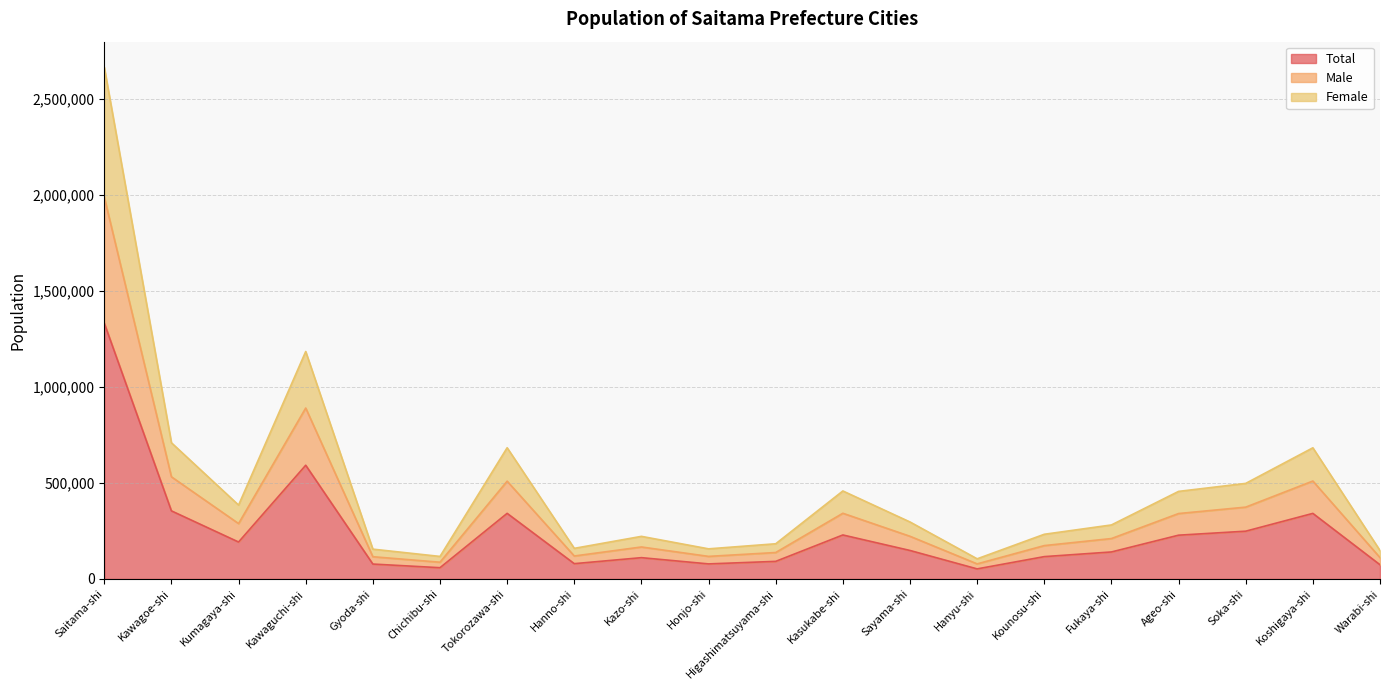

Is it true that Total equals 77703 at Gyoda-shi?

True